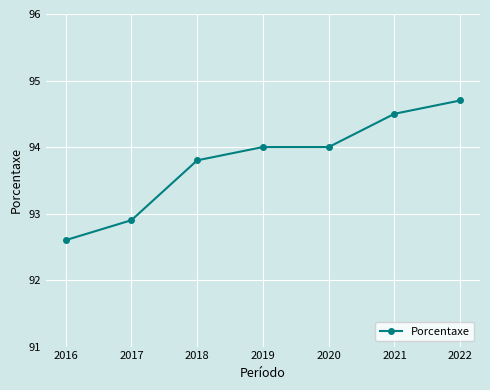

What value does the data have at 2020?

94.0